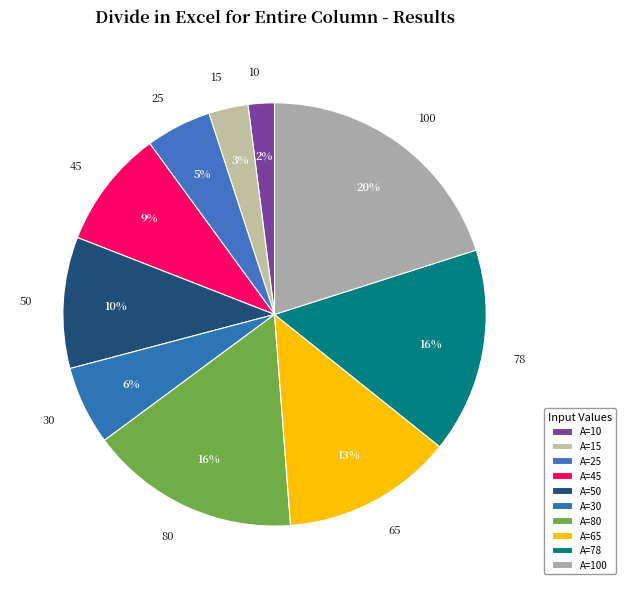

Is it true that 30 is 6% of the pie?

True